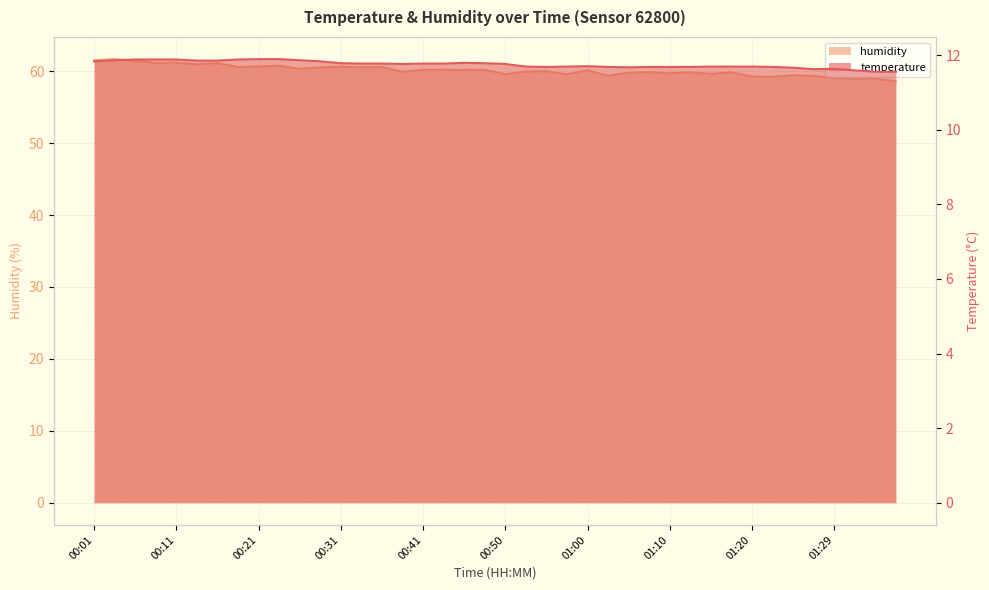

At how many categories does at least one series exceed 43?

40